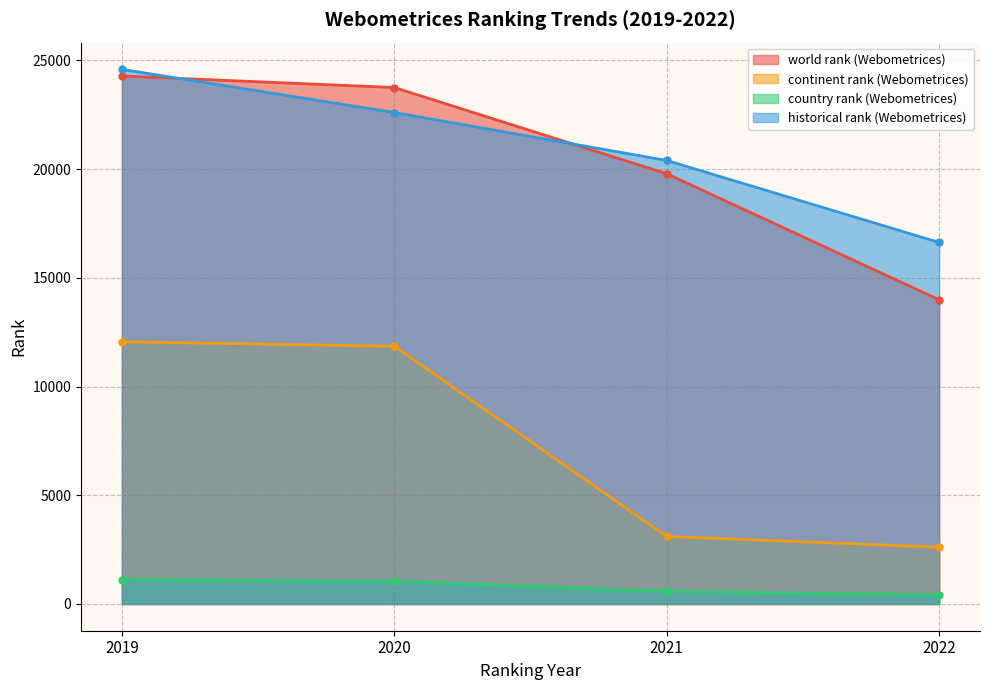

What is the difference between the maximum and minimum values in the world rank (Webometrices) series?

10293.0